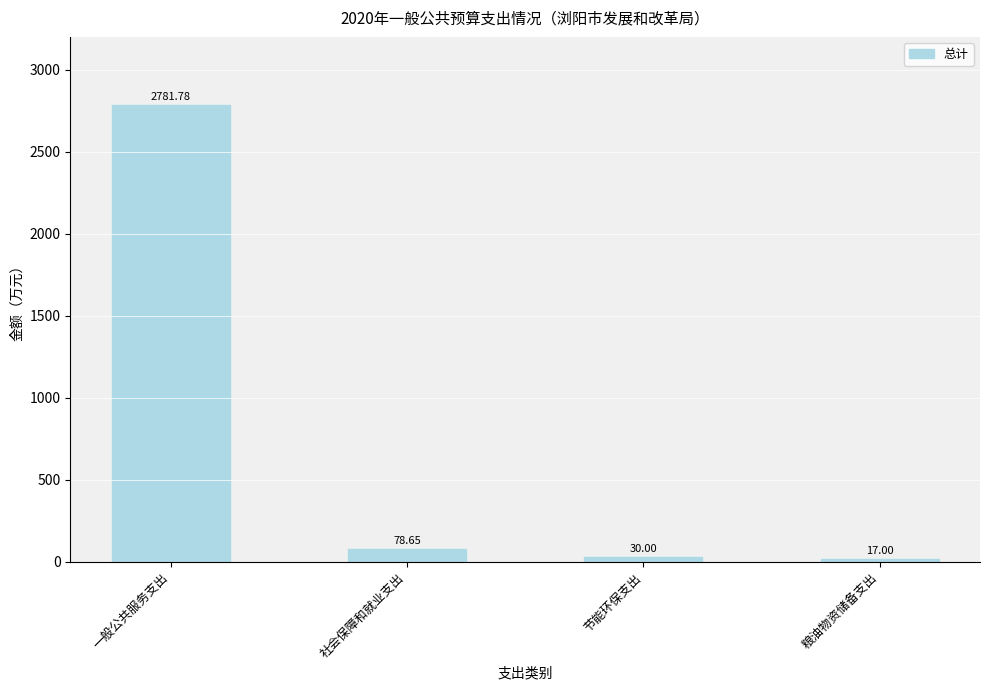

List the labels in order of value, largest first.

一般公共服务支出, 社会保障和就业支出, 节能环保支出, 粮油物资储备支出